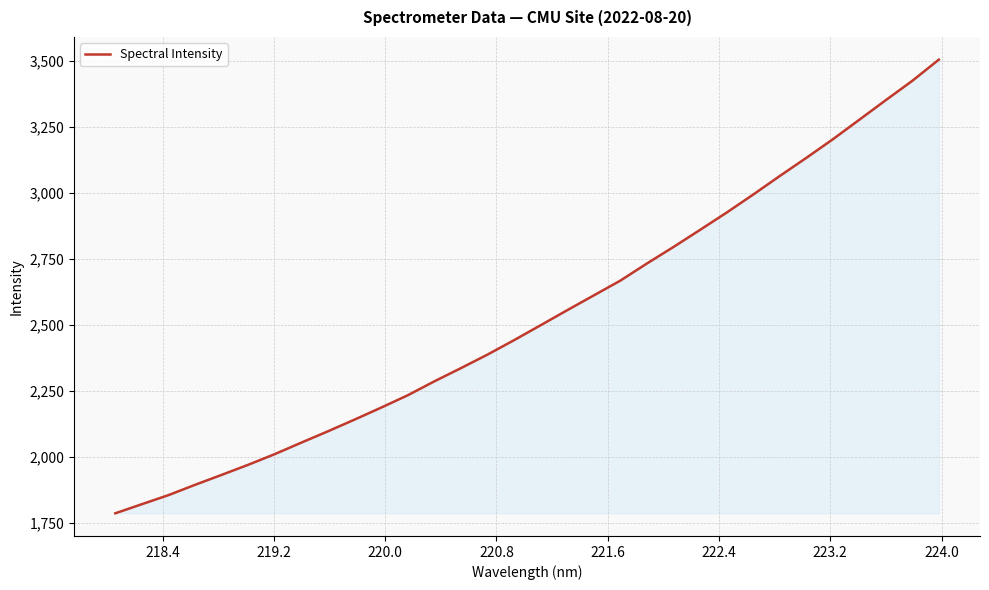

What is the minimum value shown in the chart?

1785.1